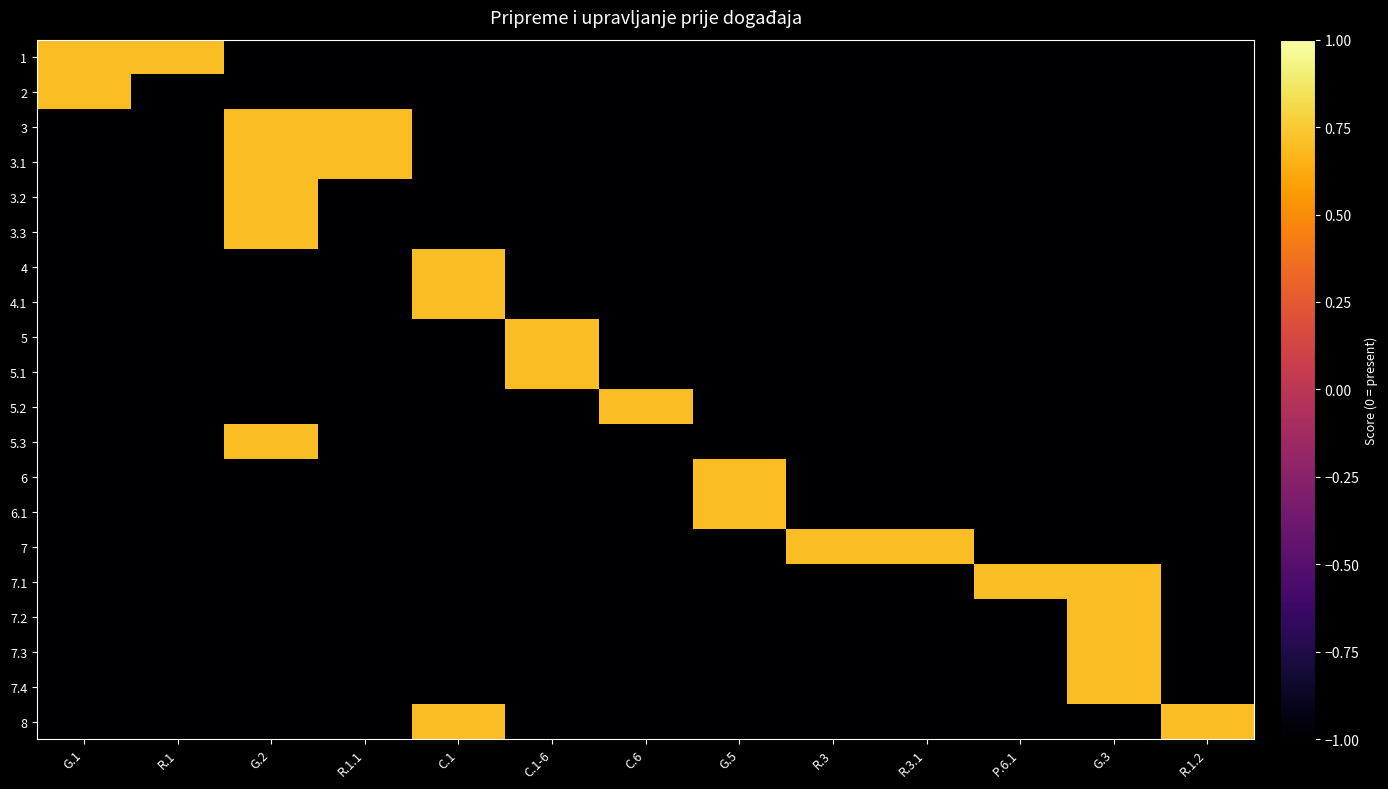

At which category is the sum across all series the highest?

G.2